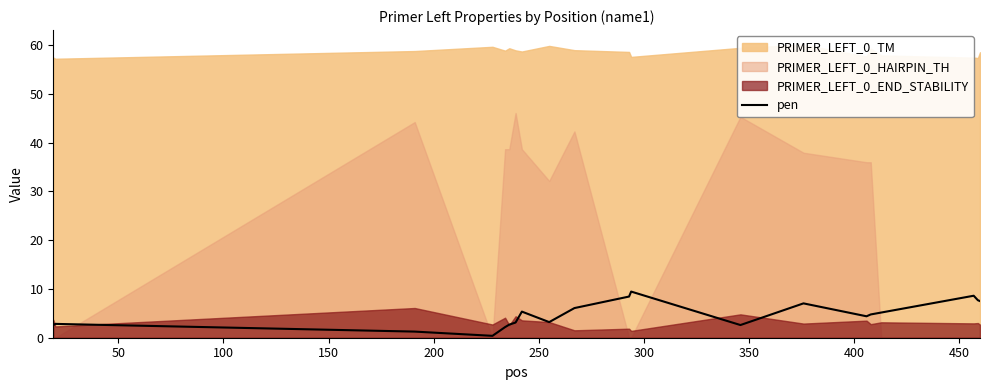

What is the highest value of the pen series?

9.5